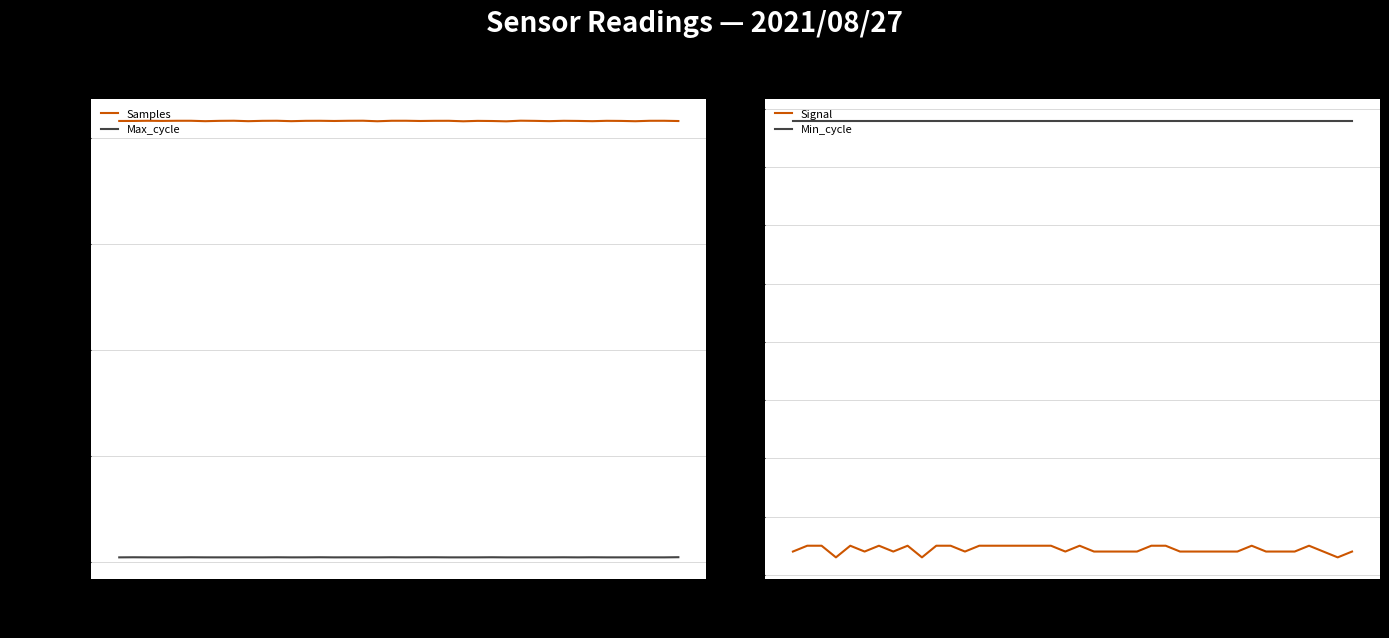

How many lines are shown in the chart?

4